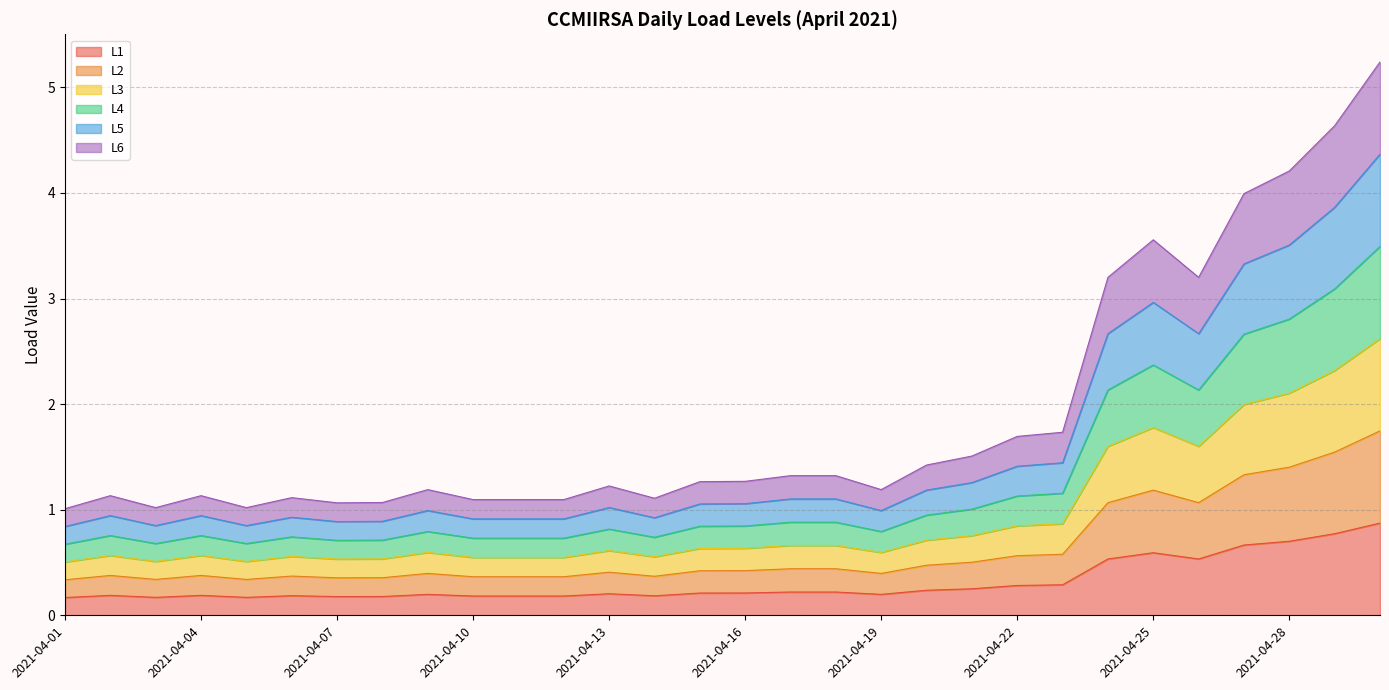

Which series has the largest total across all categories?

L6